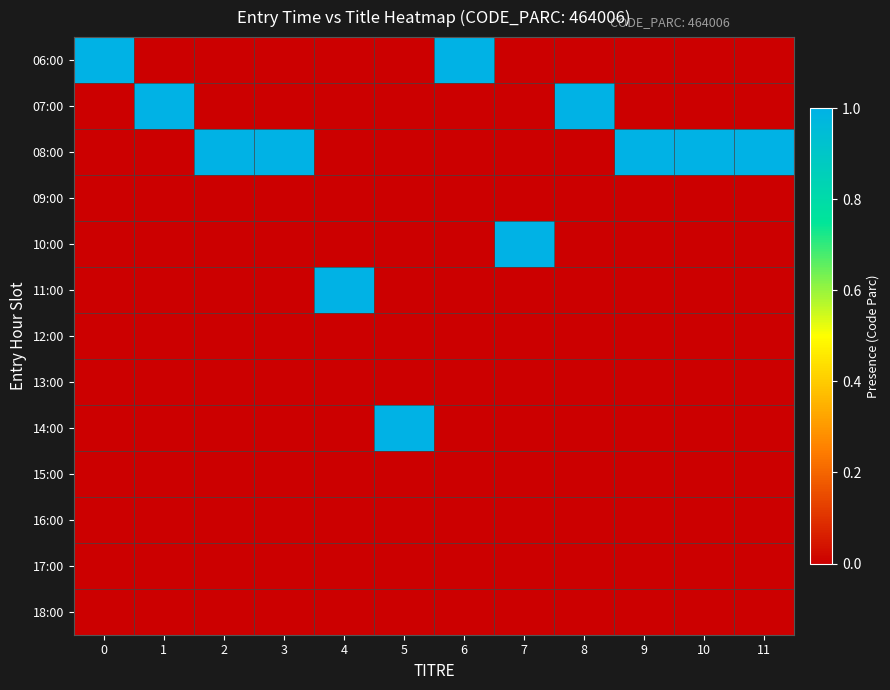

Reading left to right, extract all data points from this chart.

06:00: 0=1	1=0	2=0	3=0	4=0	5=0	6=1	7=0	8=0	9=0	10=0	11=0
07:00: 0=0	1=1	2=0	3=0	4=0	5=0	6=0	7=0	8=1	9=0	10=0	11=0
08:00: 0=0	1=0	2=1	3=1	4=0	5=0	6=0	7=0	8=0	9=1	10=1	11=1
09:00: 0=0	1=0	2=0	3=0	4=0	5=0	6=0	7=0	8=0	9=0	10=0	11=0
10:00: 0=0	1=0	2=0	3=0	4=0	5=0	6=0	7=1	8=0	9=0	10=0	11=0
11:00: 0=0	1=0	2=0	3=0	4=1	5=0	6=0	7=0	8=0	9=0	10=0	11=0
12:00: 0=0	1=0	2=0	3=0	4=0	5=0	6=0	7=0	8=0	9=0	10=0	11=0
13:00: 0=0	1=0	2=0	3=0	4=0	5=0	6=0	7=0	8=0	9=0	10=0	11=0
14:00: 0=0	1=0	2=0	3=0	4=0	5=1	6=0	7=0	8=0	9=0	10=0	11=0
15:00: 0=0	1=0	2=0	3=0	4=0	5=0	6=0	7=0	8=0	9=0	10=0	11=0
16:00: 0=0	1=0	2=0	3=0	4=0	5=0	6=0	7=0	8=0	9=0	10=0	11=0
17:00: 0=0	1=0	2=0	3=0	4=0	5=0	6=0	7=0	8=0	9=0	10=0	11=0
18:00: 0=0	1=0	2=0	3=0	4=0	5=0	6=0	7=0	8=0	9=0	10=0	11=0